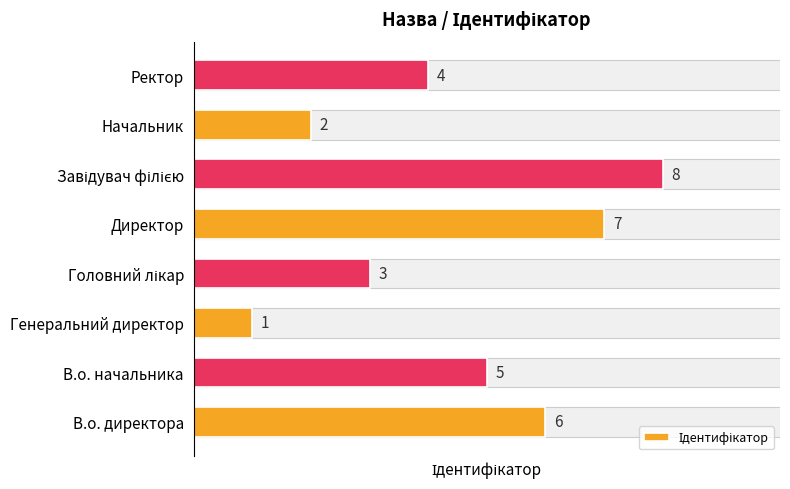

What is the sum of all values?

36